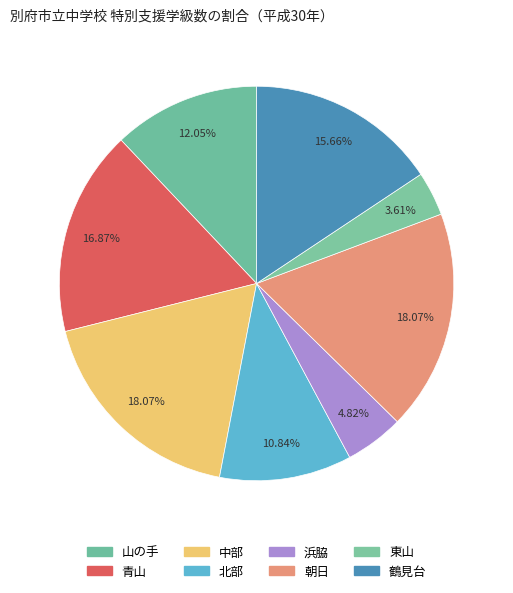

What is the change in value from 朝日 to 鶴見台?

-2